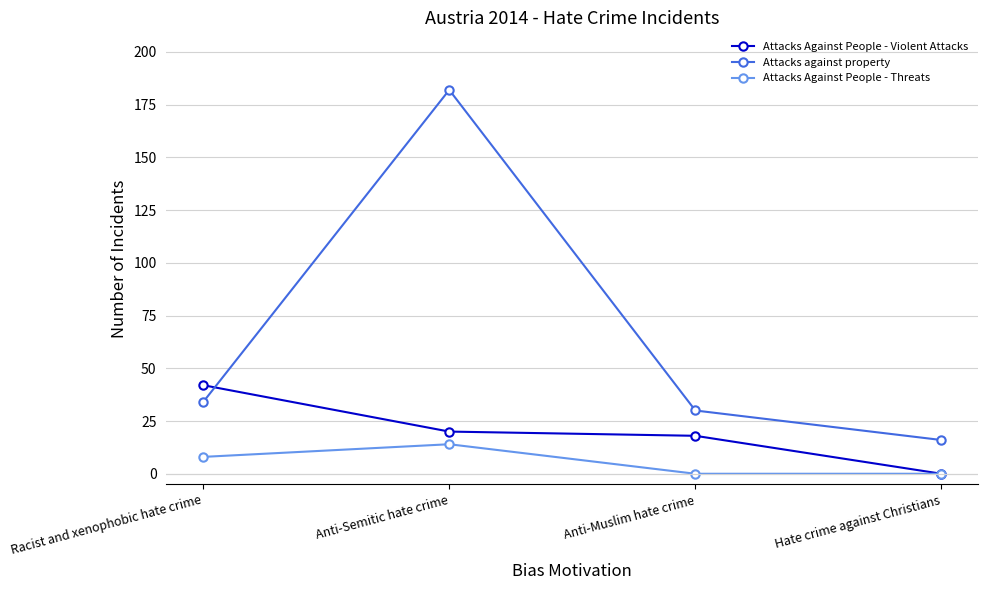

Where is the first local maximum for Attacks against property?

Anti-Semitic hate crime